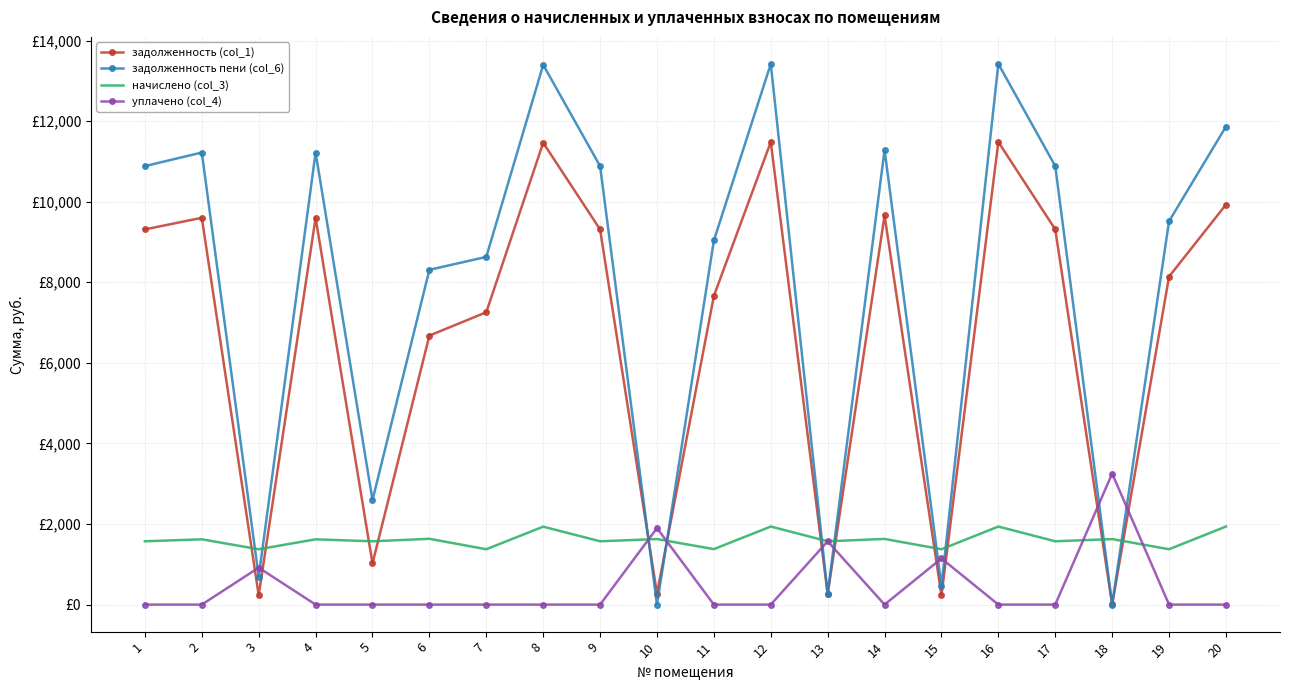

What are all the series names shown in the legend?

задолженность (col_1), задолженность пени (col_6), начислено (col_3), уплачено (col_4)